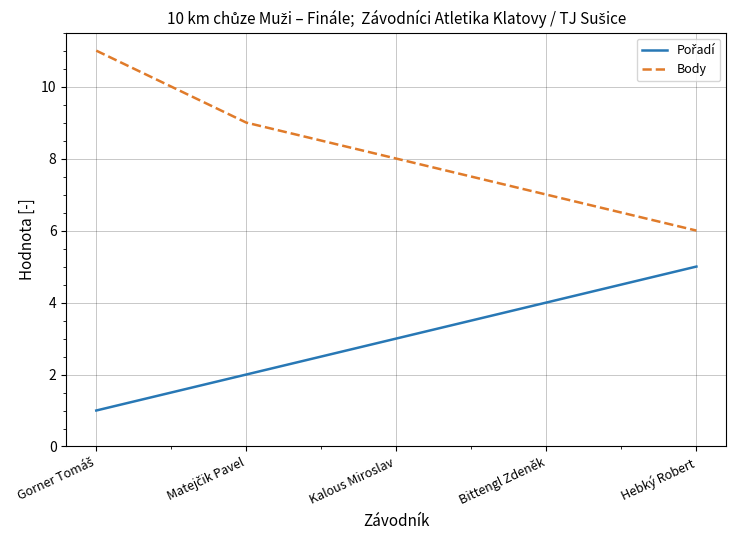

What is the difference between the highest and lowest values at Bittengl Zdeněk?

3